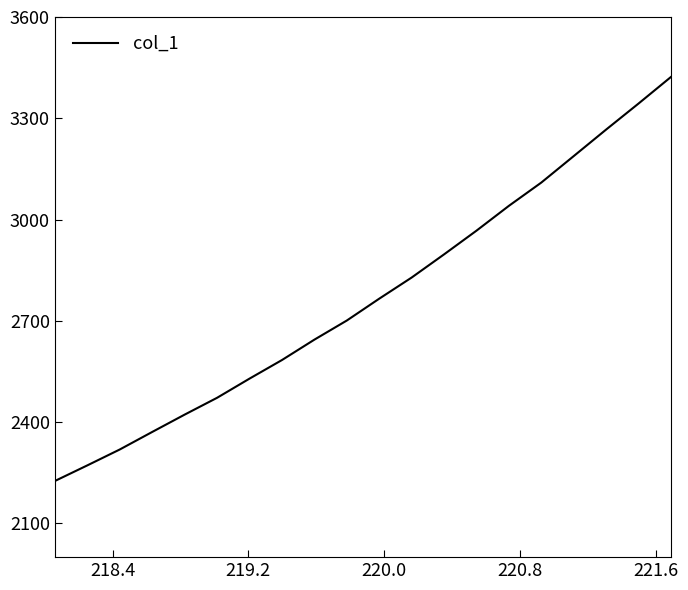

How many lines are shown in the chart?

1